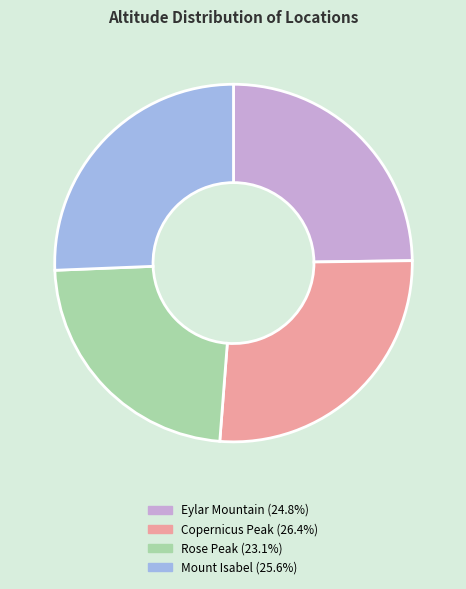

Is there a majority slice in this chart?

No